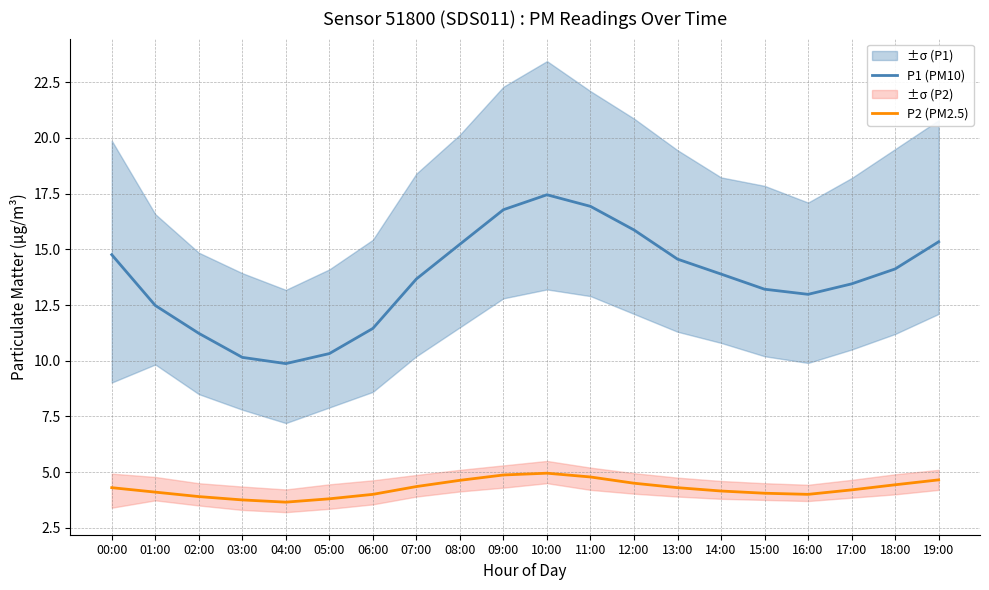

List the series in order of their overall mean, lowest first.

P2 (PM2.5), P1 (PM10)